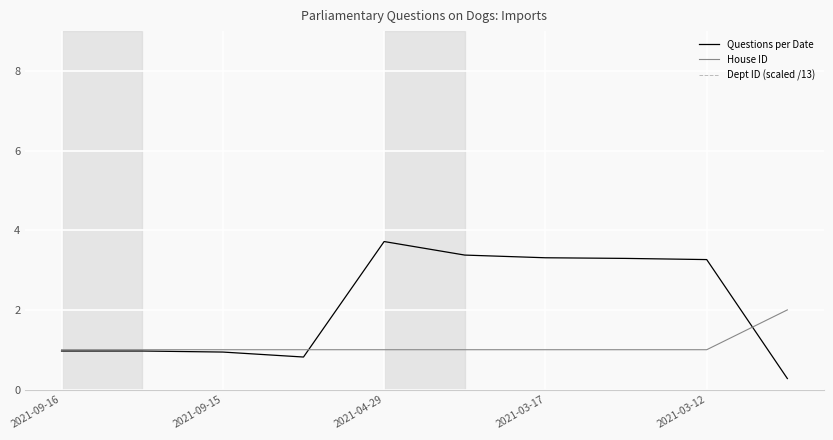

Which series has the widest spread of values?

Questions per Date